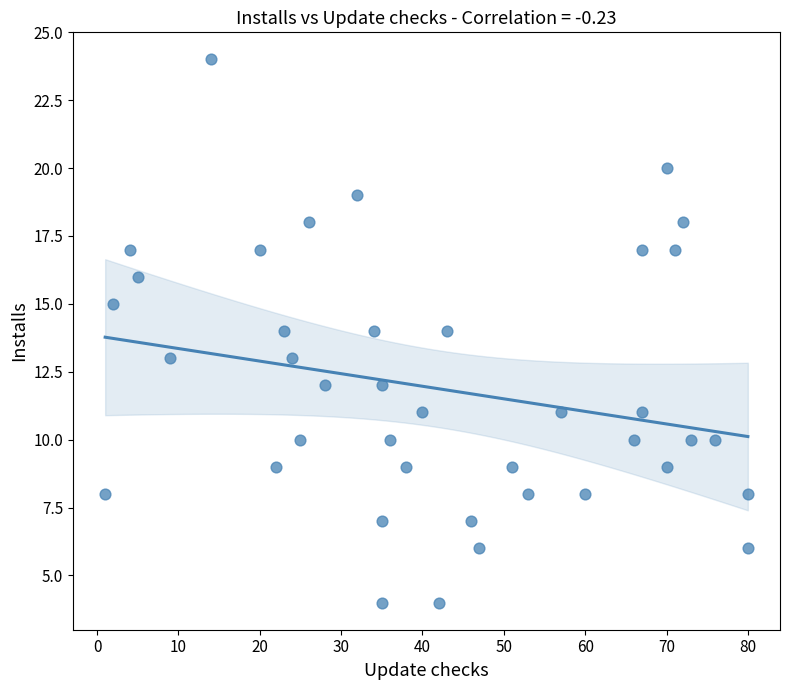

What is the range of X values (max minus min)?

79